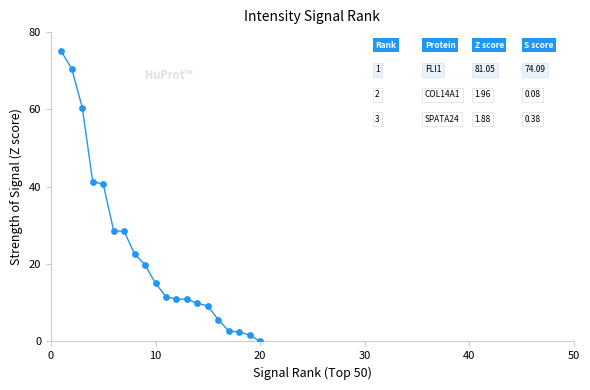

What is the range of X values (max minus min)?

19.0